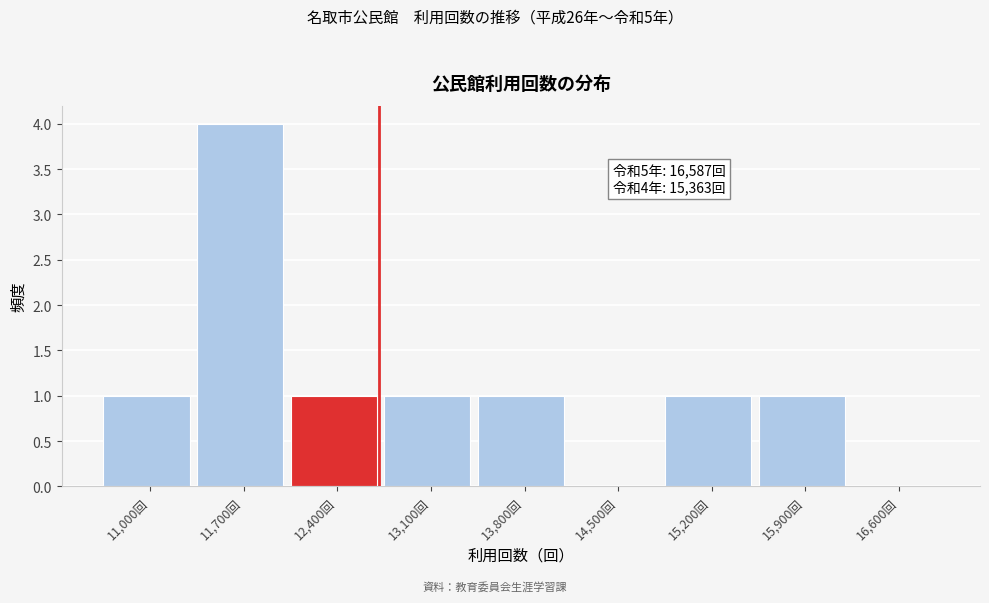

Reading left to right, what are all the values shown in this chart?

11,000回=1	11,700回=4	12,400回=1	13,100回=1	13,800回=1	14,500回=0	15,200回=1	15,900回=1	16,600回=0